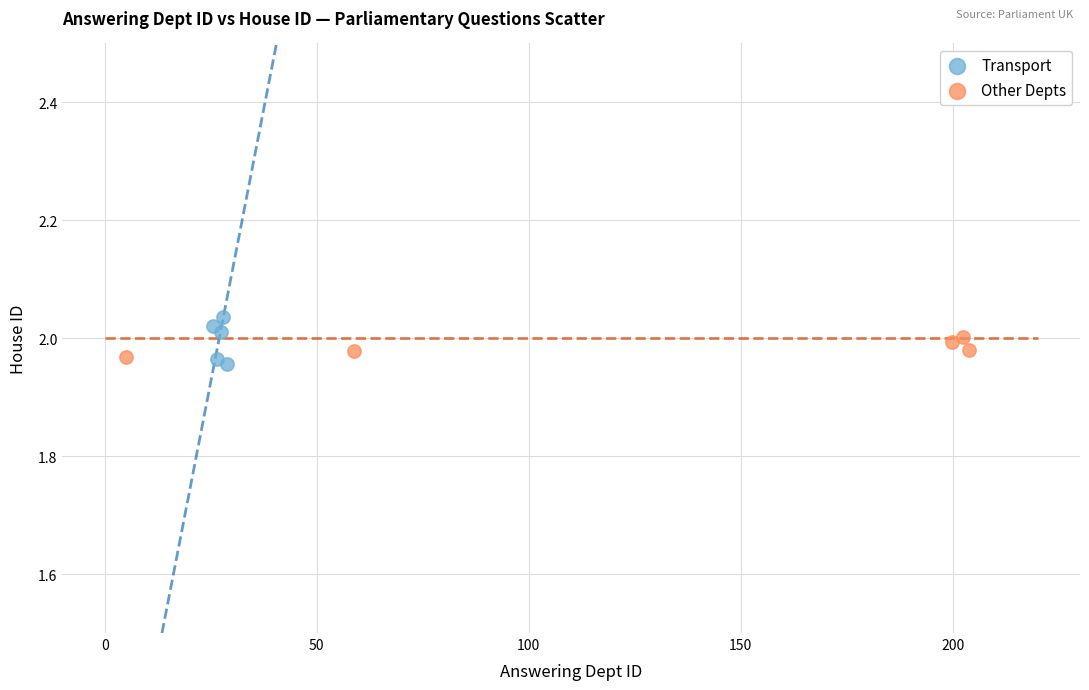

Which series has the largest Y range (max minus min)?

Transport